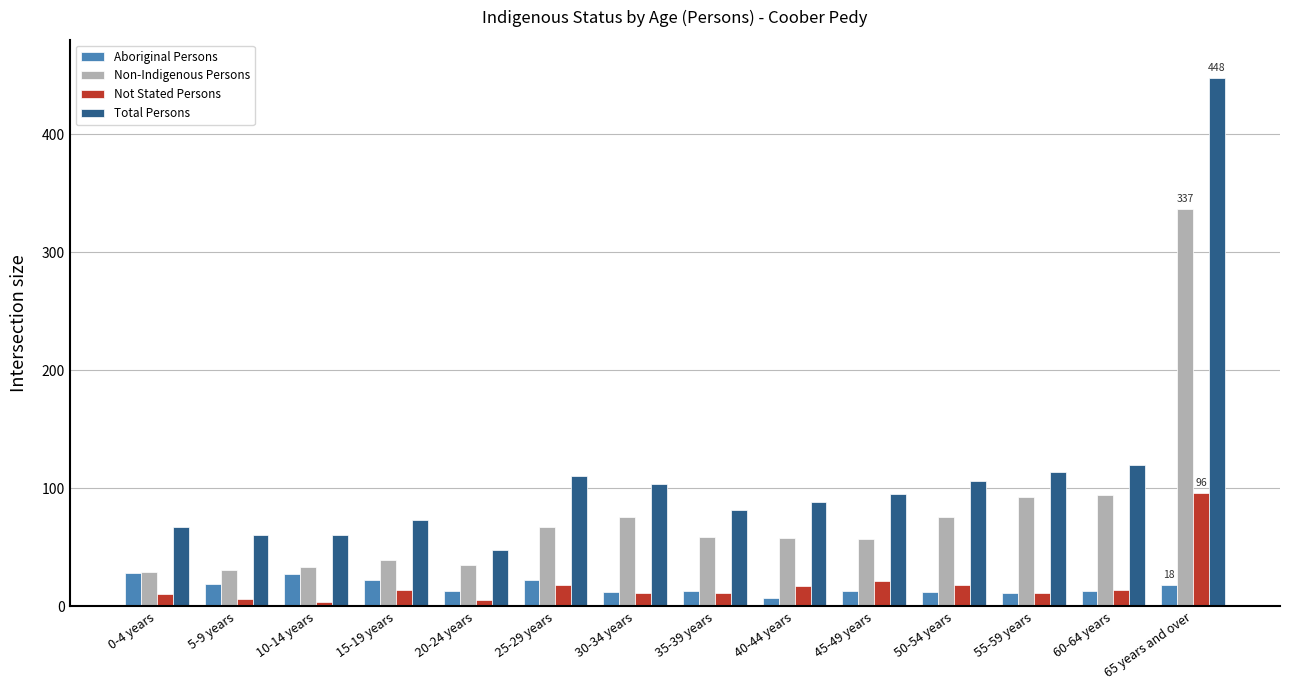

What is the maximum value for Aboriginal Persons?

28